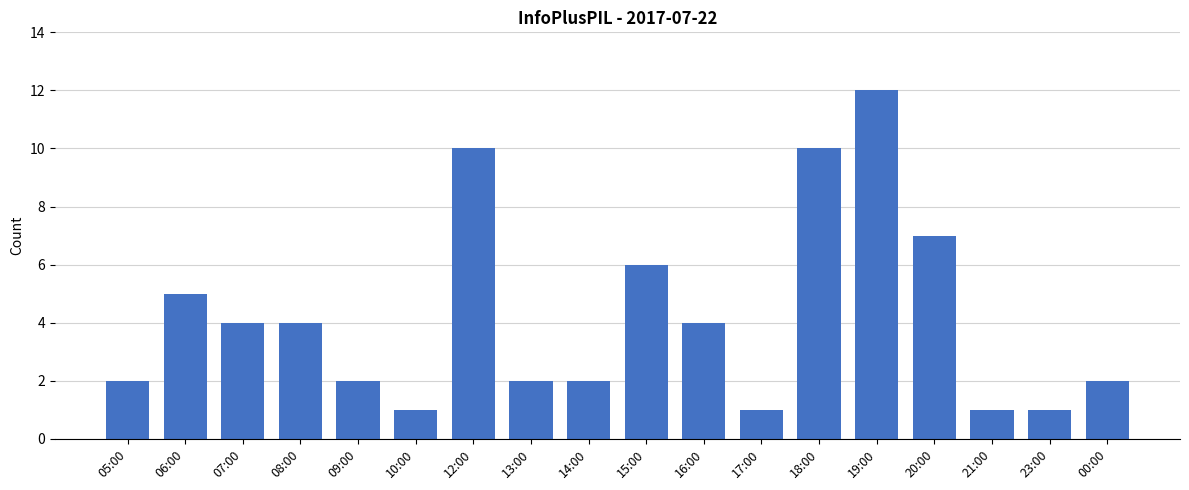

What is the maximum value shown in the chart?

12